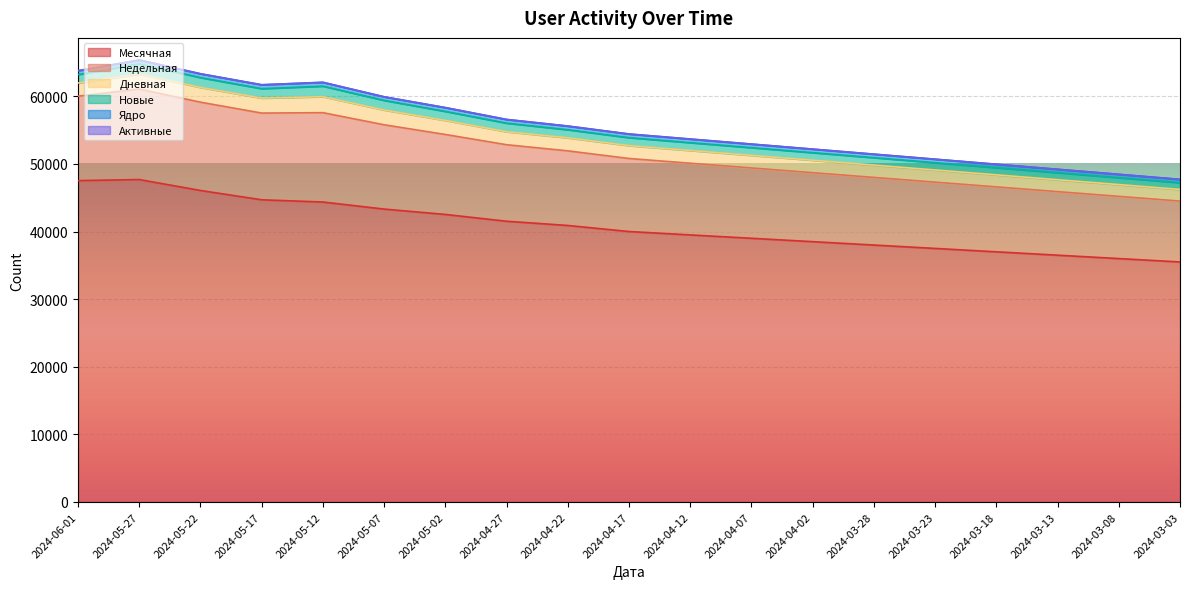

Count the number of data series in this chart.

6